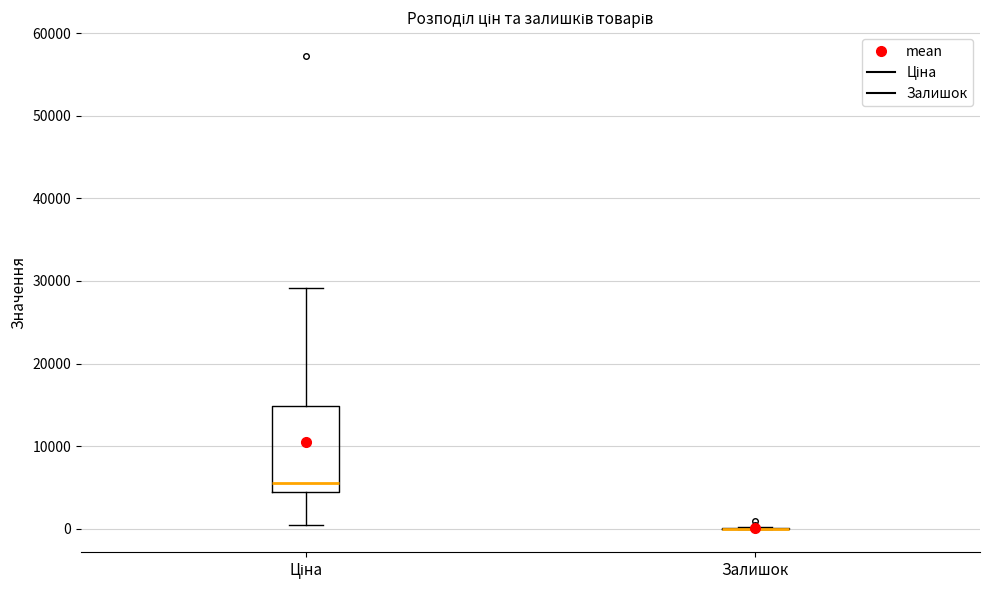

Which box is the tallest, from its lower edge to its upper edge?

Ціна